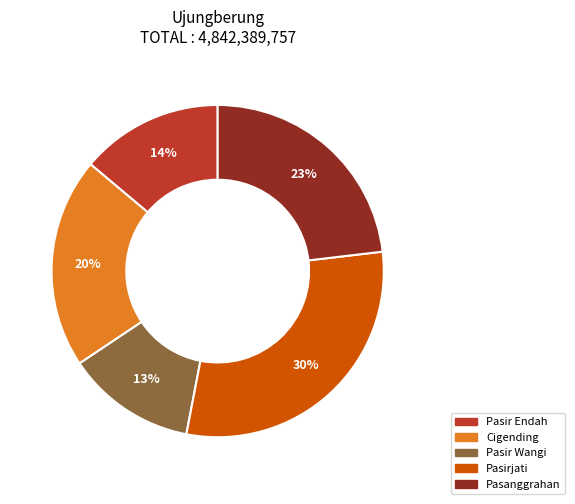

Which slice is the smallest?

Pasir Wangi